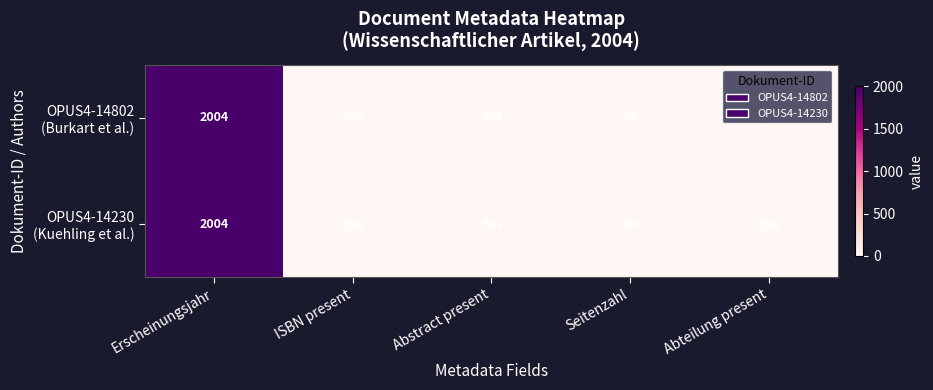

How many data points in OPUS4-14230 (Kuehling et al.) are less than 1?

1